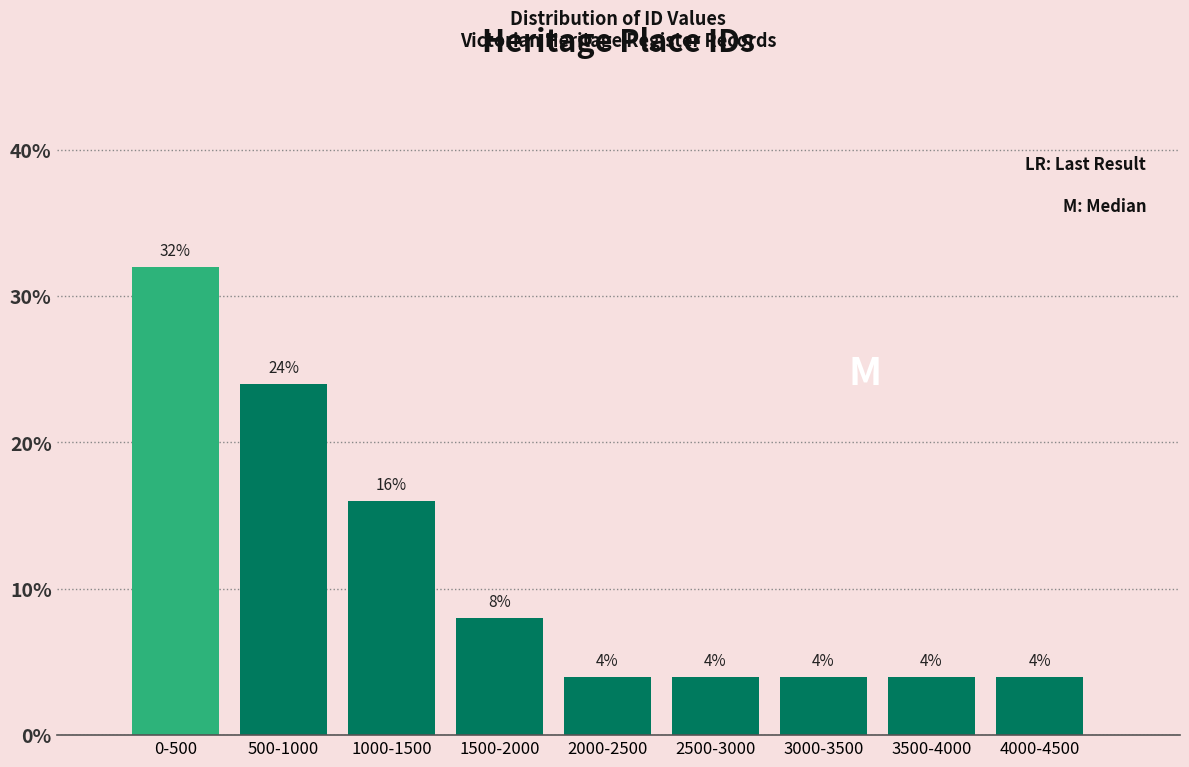

Reading left to right, extract all data points from this chart.

0-500=32	500-1000=24	1000-1500=16	1500-2000=8	2000-2500=4	2500-3000=4	3000-3500=4	3500-4000=4	4000-4500=4